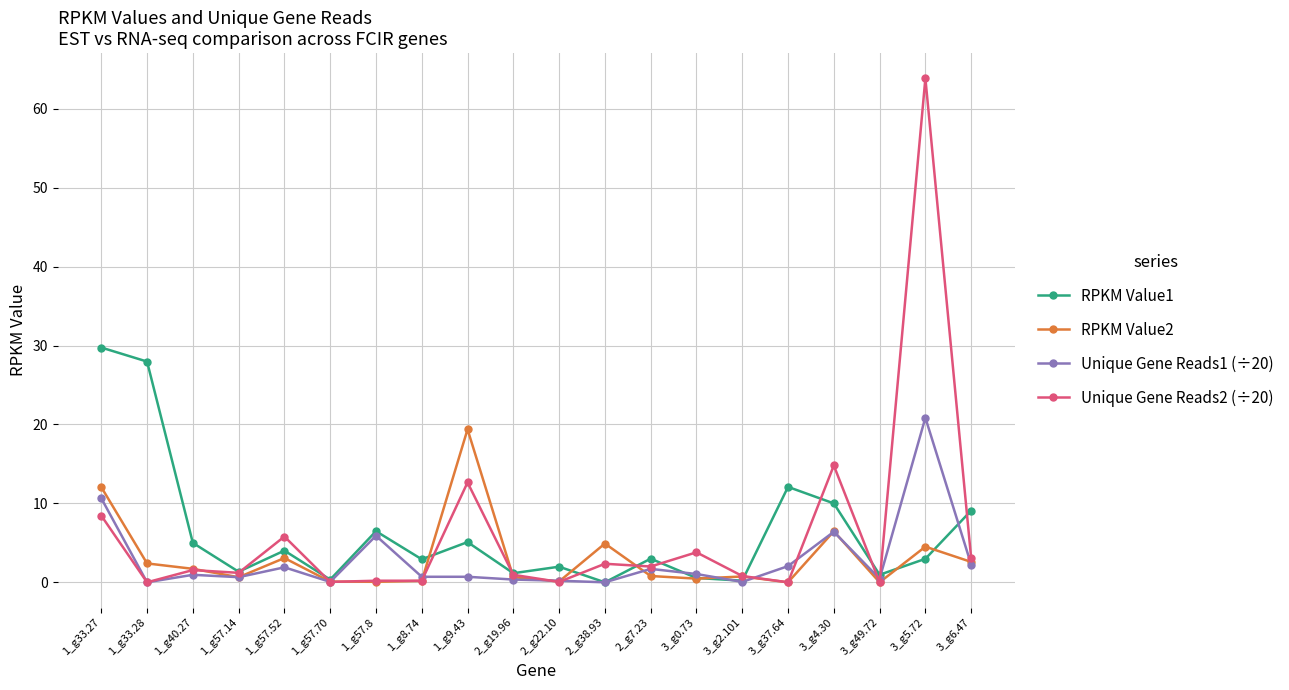

Which category has the highest value in the Unique Gene Reads1 (÷20) series?

3_g5.72